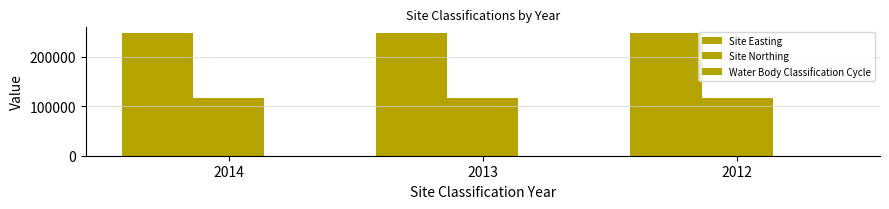

Rank the series by their average value, from highest to lowest.

Site Easting, Site Northing, Water Body Classification Cycle